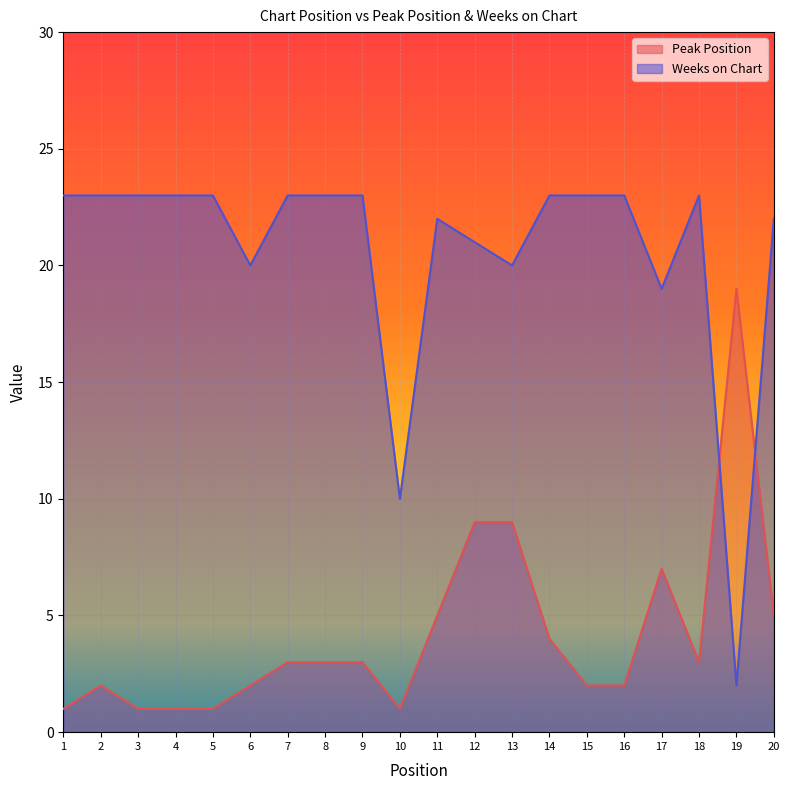

At which category is the sum across all series the highest?

12